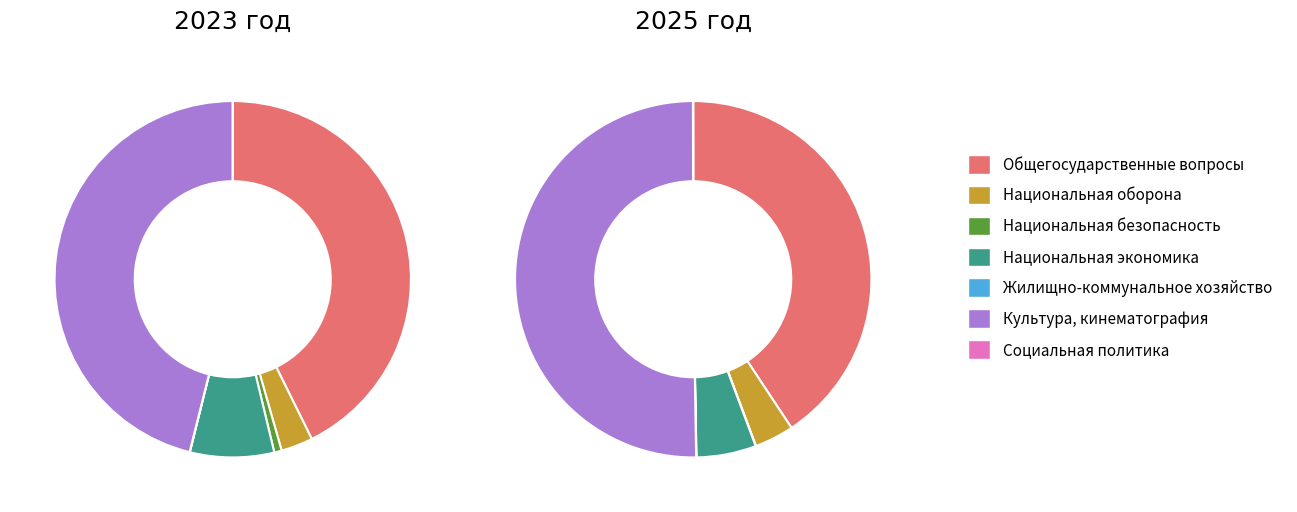

What is the difference between the highest and lowest values at Социальная политика?

1000.0